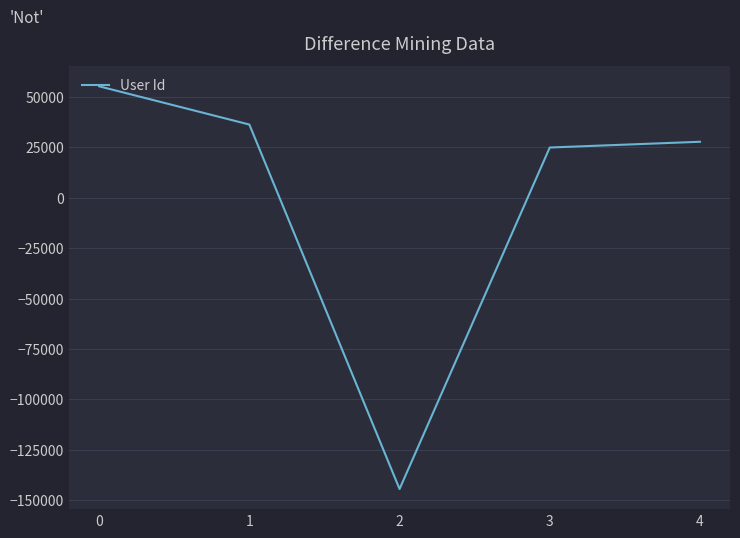

What is the sum of the values at 0 and 2?

-89173.4